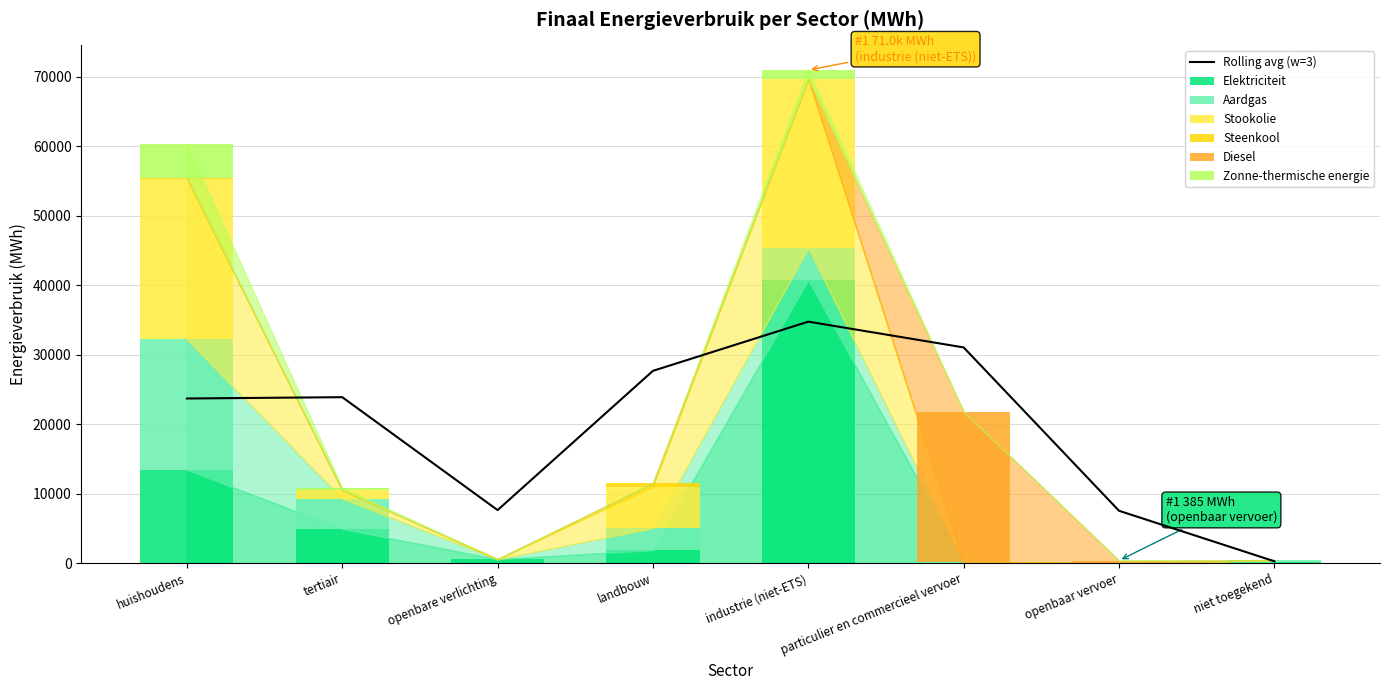

True or false: Stookolie has a value of 5993.4 at landbouw.

True